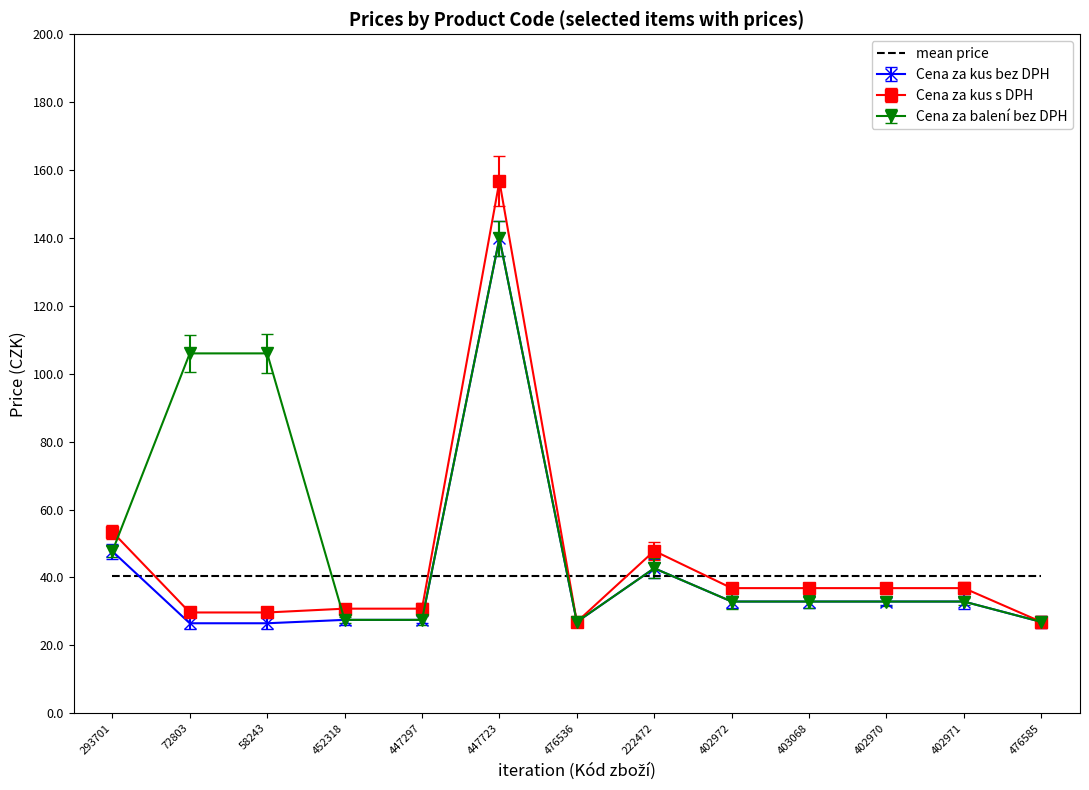

Which series has the widest spread of values?

Cena za kus s DPH